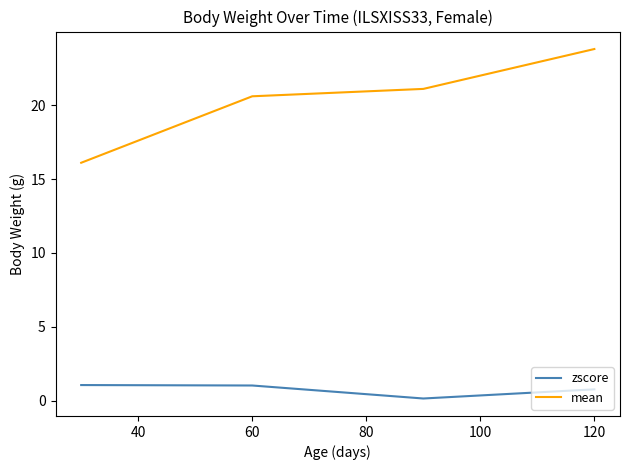

True or false: mean and zscore cross at least once.

False